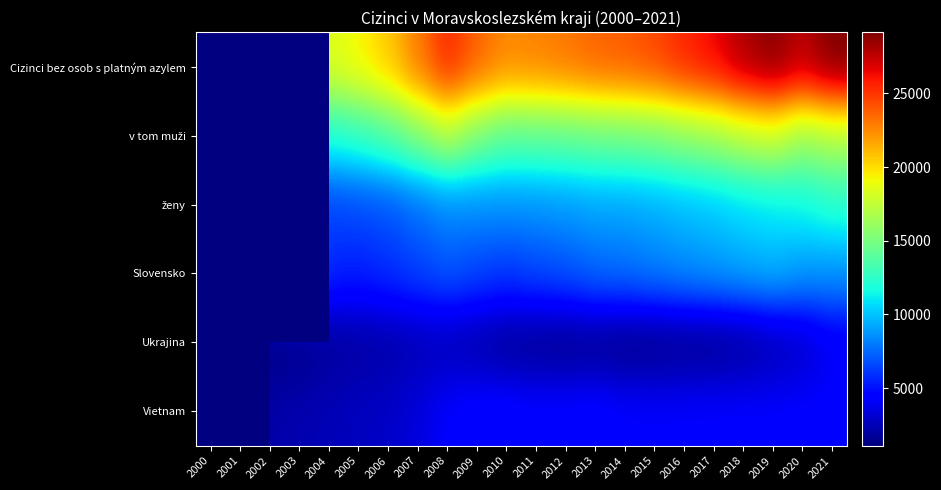

What is the maximum value shown in the chart?

29147.0